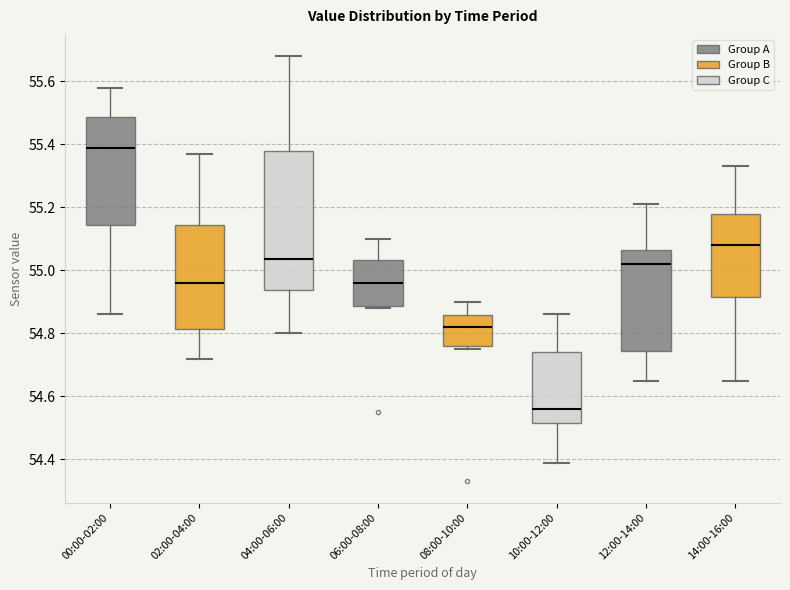

Reading left to right, transcribe this box plot: for each box, give where its median line is, the range the box spans, and where its two whiskers end, as read against the y-axis. The values are not printed on the chart, so give them approximately, as read against the axis.

00:00-02:00: median 55.40, box 55.14 to 55.48, whiskers 54.86 to 55.58
02:00-04:00: median 54.96, box 54.82 to 55.14, whiskers 54.72 to 55.38
04:00-06:00: median 55.04, box 54.94 to 55.38, whiskers 54.80 to 55.68
06:00-08:00: median 54.96, box 54.88 to 55.04, whiskers 54.88 (just below the box's lower edge) to 55.10
08:00-10:00: median 54.82, box 54.76 to 54.86, whiskers 54.76 (just below the box's lower edge) to 54.90
10:00-12:00: median 54.56, box 54.52 to 54.74, whiskers 54.40 to 54.86
12:00-14:00: median 55.02, box 54.74 to 55.06, whiskers 54.66 to 55.22
14:00-16:00: median 55.08, box 54.92 to 55.18, whiskers 54.66 to 55.34